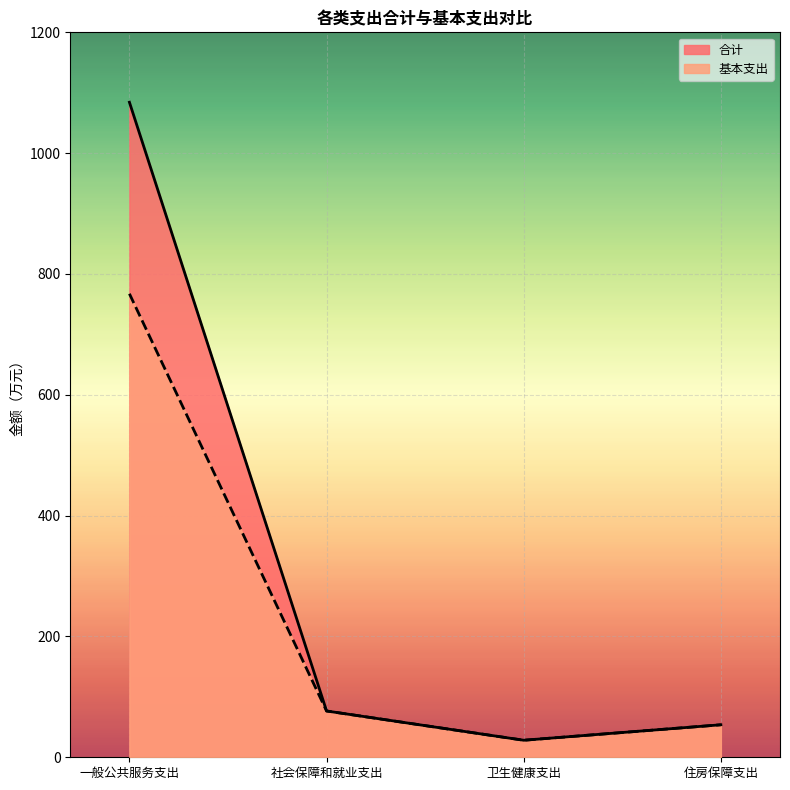

True or false: 基本支出 and 合计 cross at least once.

False